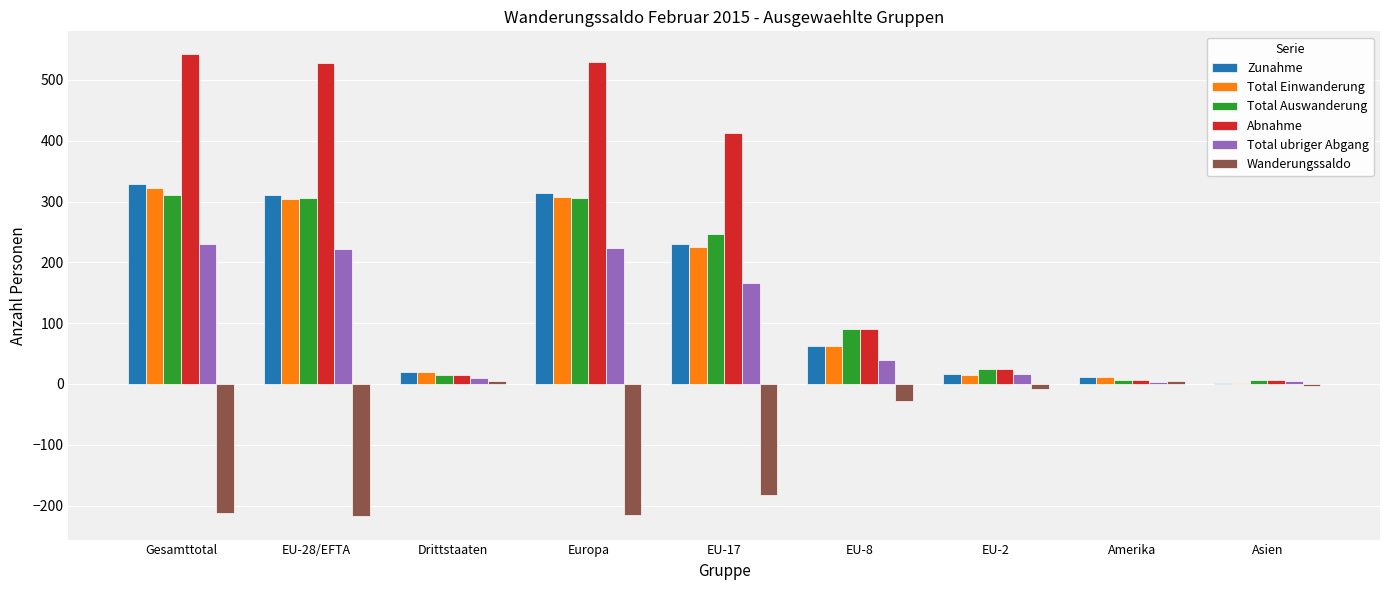

Between EU-28/EFTA and EU-2, which series saw the biggest shift?

Abnahme